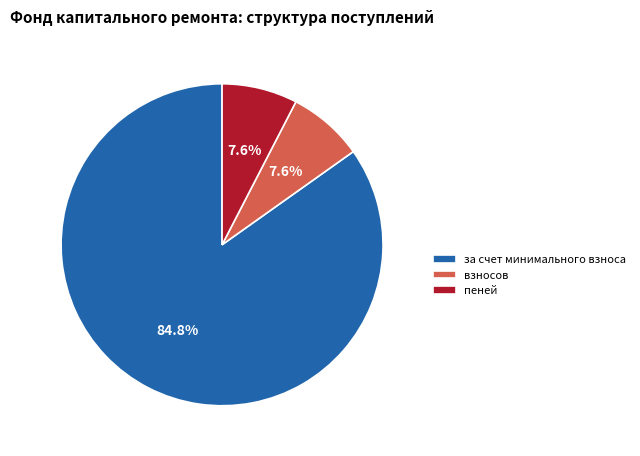

To the nearest percent, what portion does пеней represent?

8%